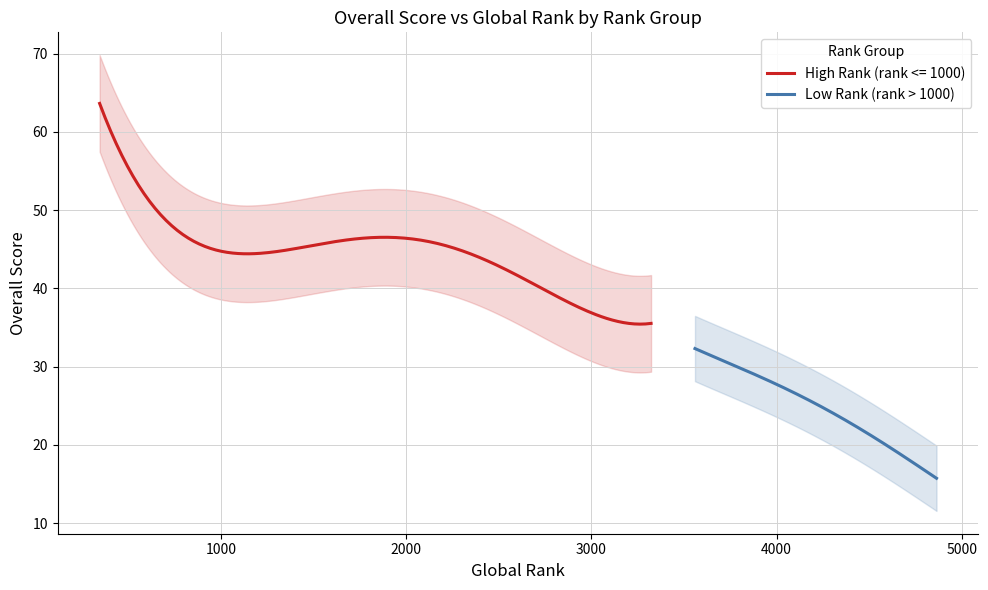

What is the maximum value for High Rank (rank <= 1000)?

63.6